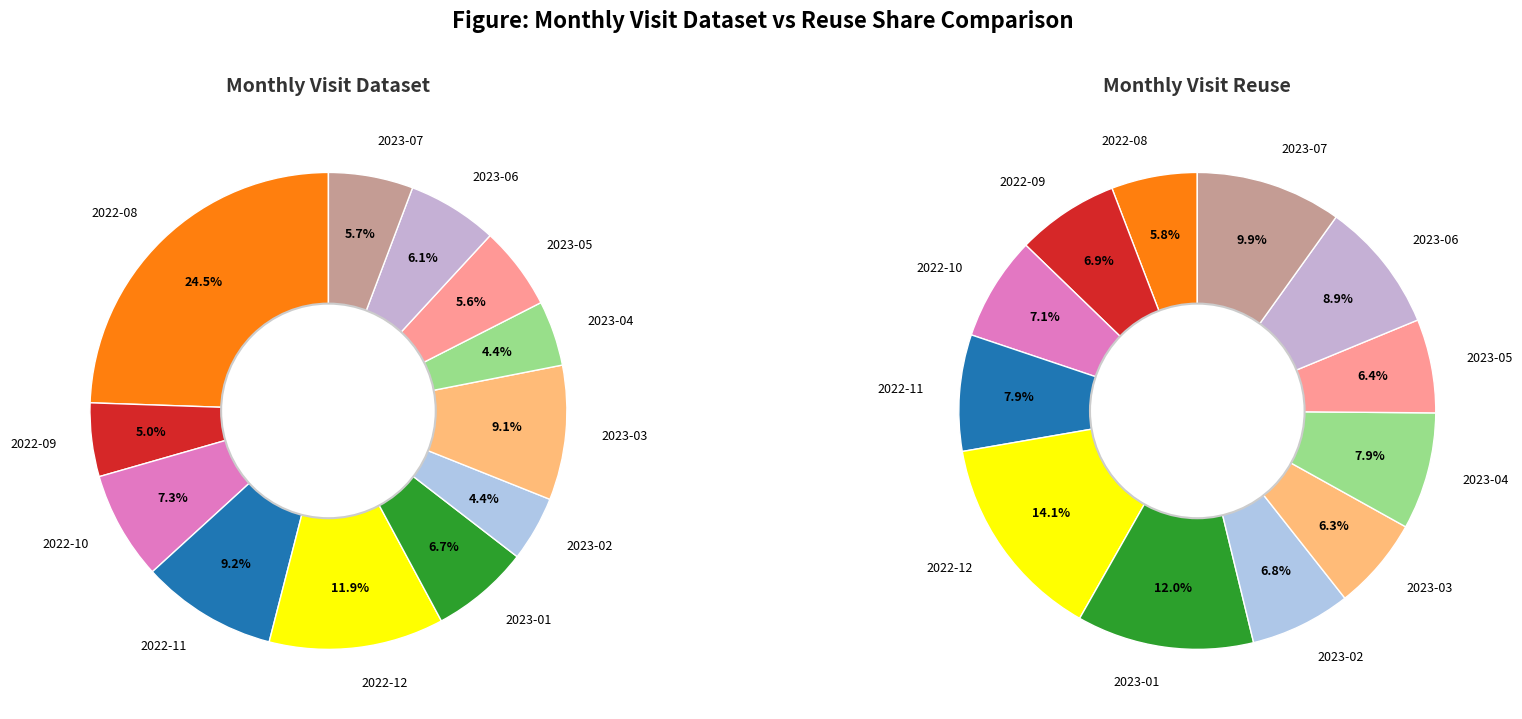

Count the number of slices in the pie.

12